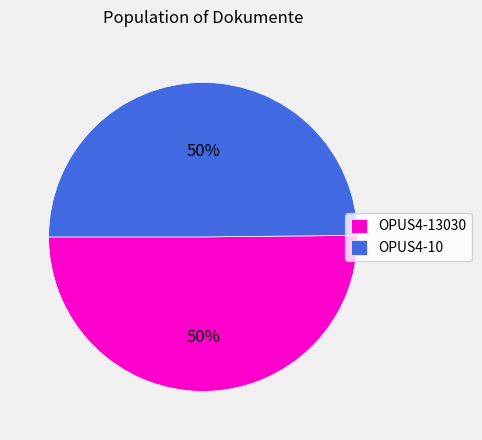

True or false: OPUS4-10 accounts for 50% of the total.

True